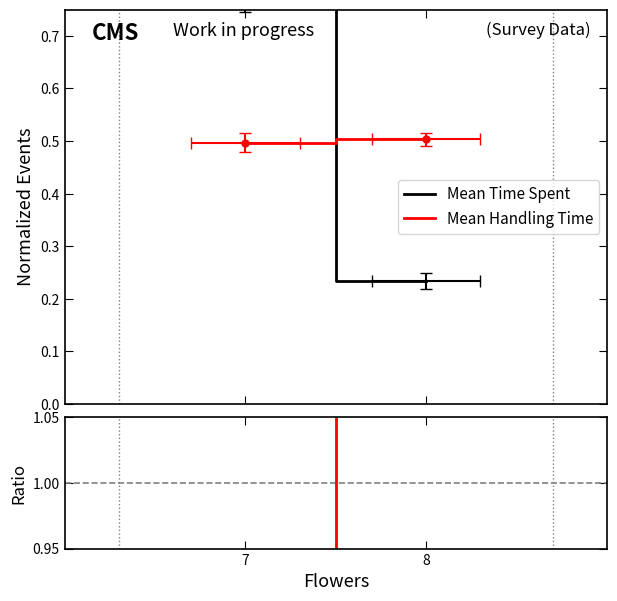

What is the smallest value displayed?

0.2